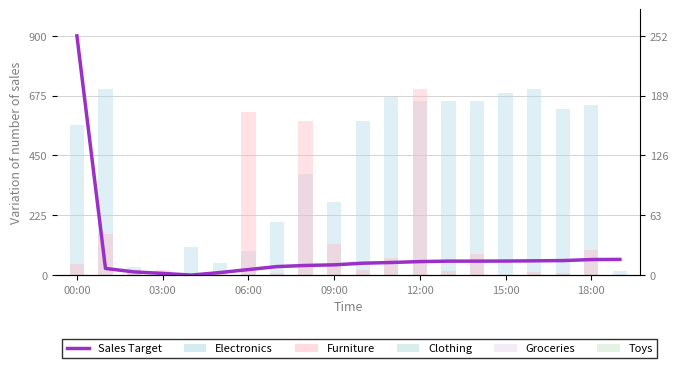

What is the difference between the second highest and second lowest values in the Furniture series?

613.6